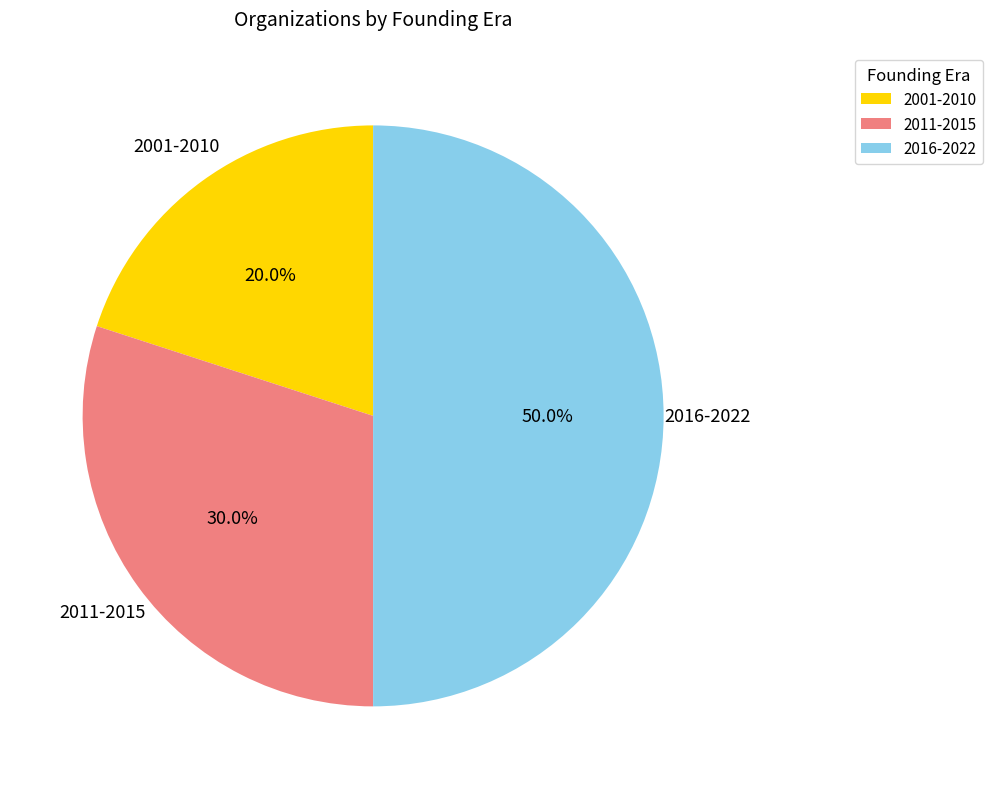

What percentage is NOT represented by 2011-2015?

70.0%